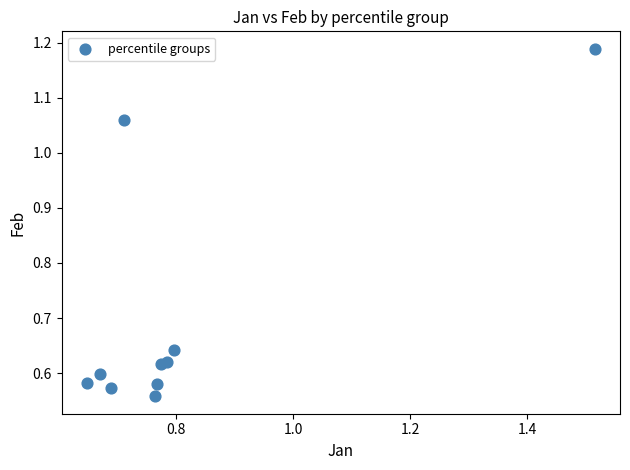

What is the average X value?

0.8